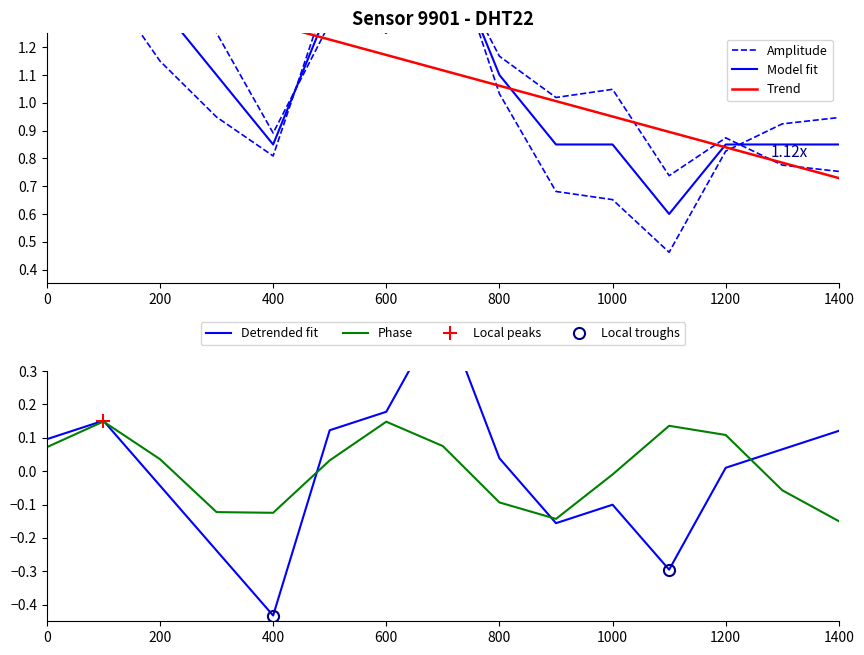

The value at 03:37 is 1.2. True or false?

False